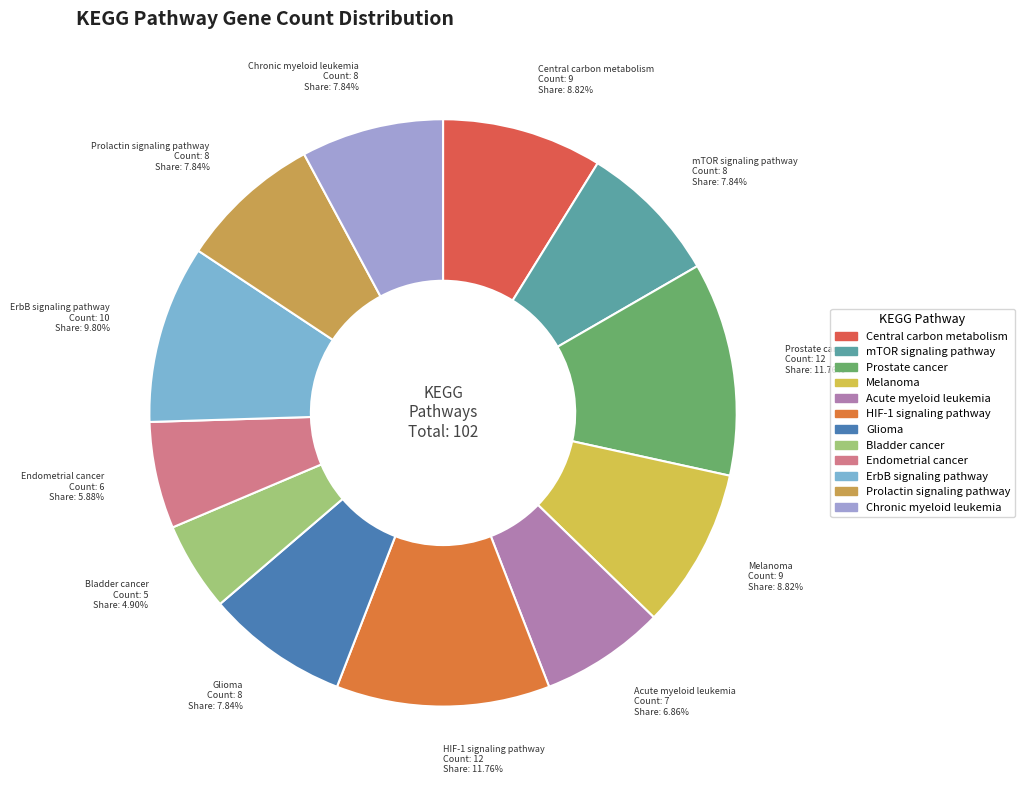

Is the sum of Chronic myeloid leukemia and Melanoma greater than half?

No